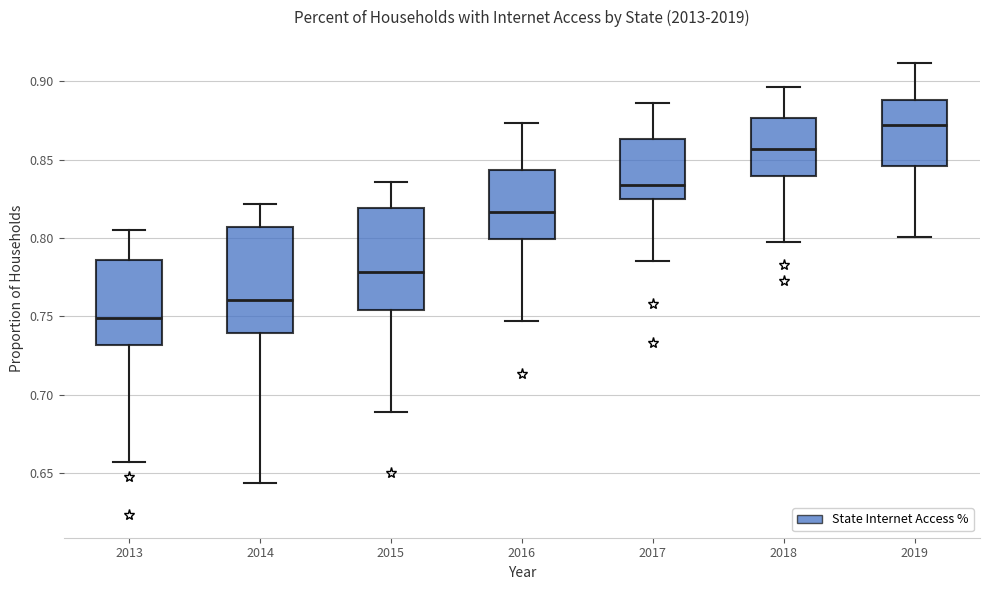

Which box's median line is the lowest?

2013